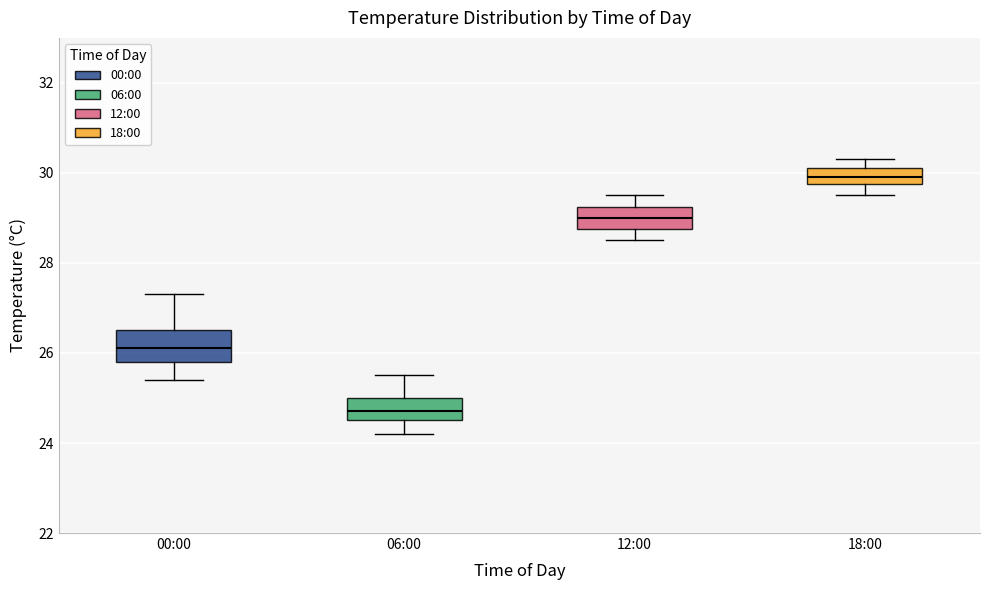

Reading left to right, read every box against the y-axis: the position of its median line, the range the box covers, and the ends of its whiskers. The values are not printed on the chart, so give them approximately, as read against the axis.

00:00: median 26.2, box 25.8 to 26.6, whiskers 25.4 to 27.4
06:00: median 24.8, box 24.6 to 25.0, whiskers 24.2 to 25.6
12:00: median 29.0, box 28.8 to 29.2, whiskers 28.6 to 29.6
18:00: median 30.0, box 29.8 to 30.2, whiskers 29.6 to 30.4